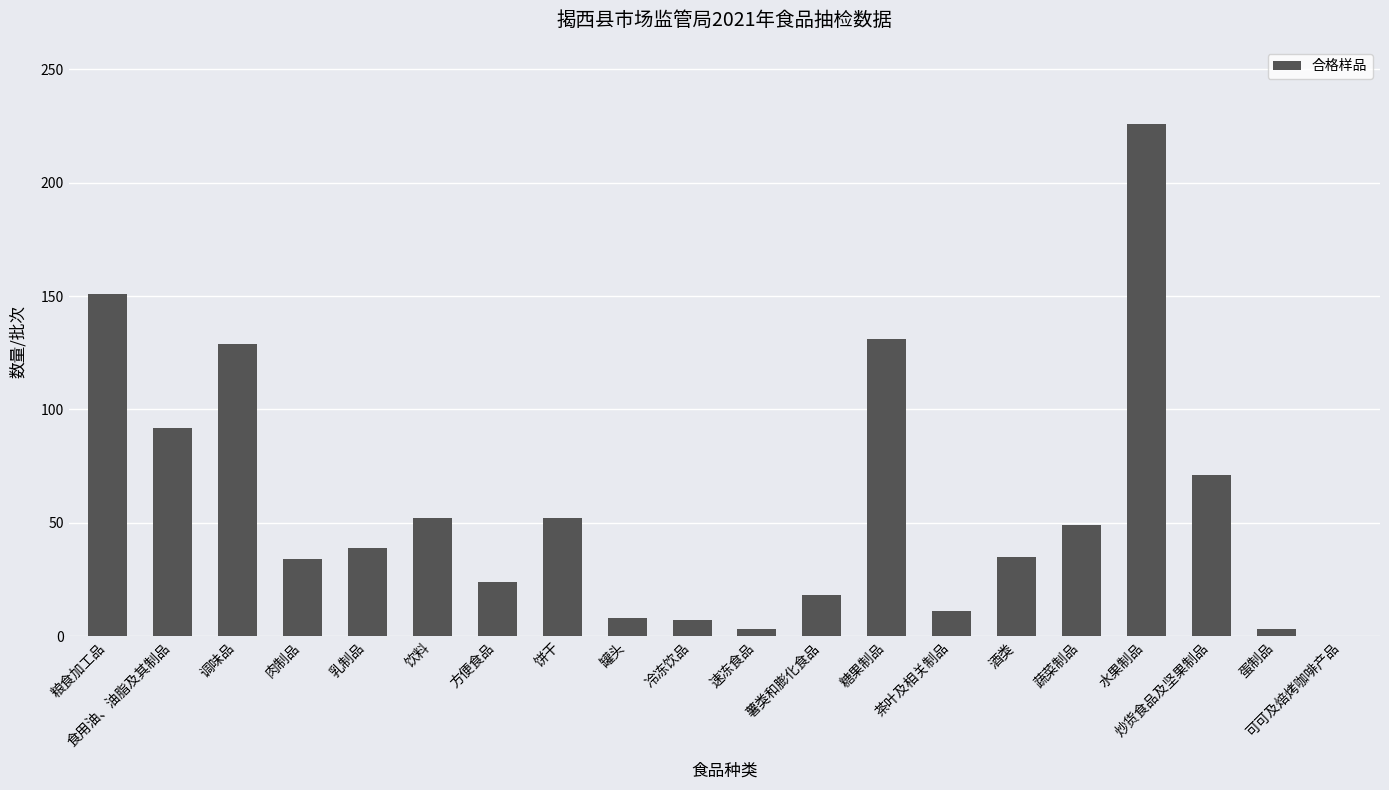

Which has a higher value, 乳制品 or 茶叶及相关制品?

乳制品